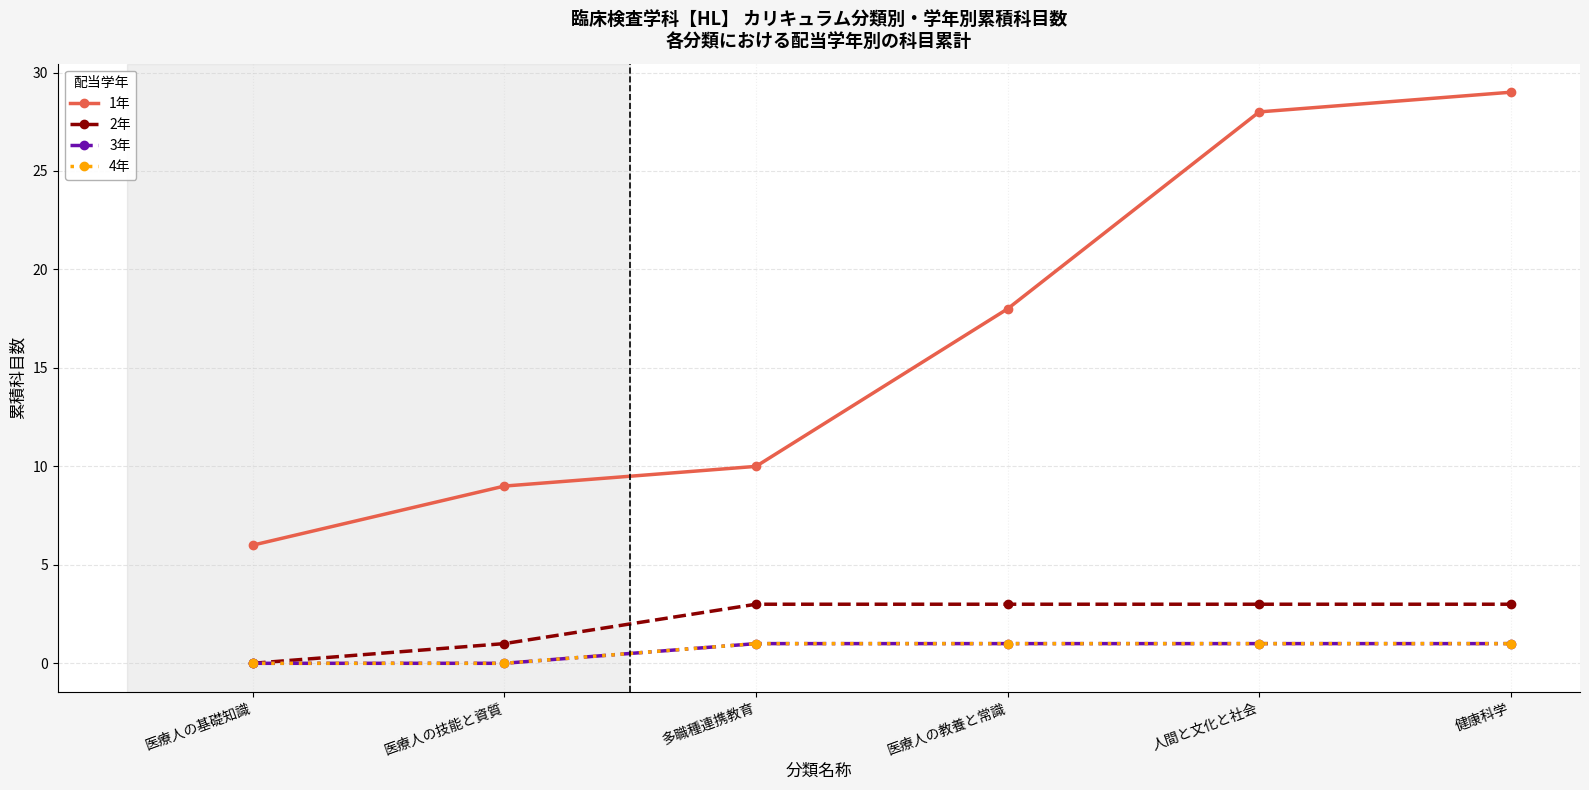

Does the chart have visible grid lines?

Yes